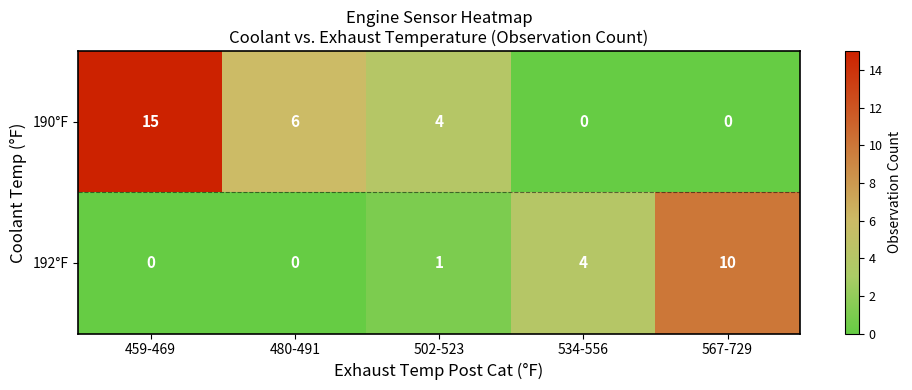

Which series has the largest total across all categories?

190°F